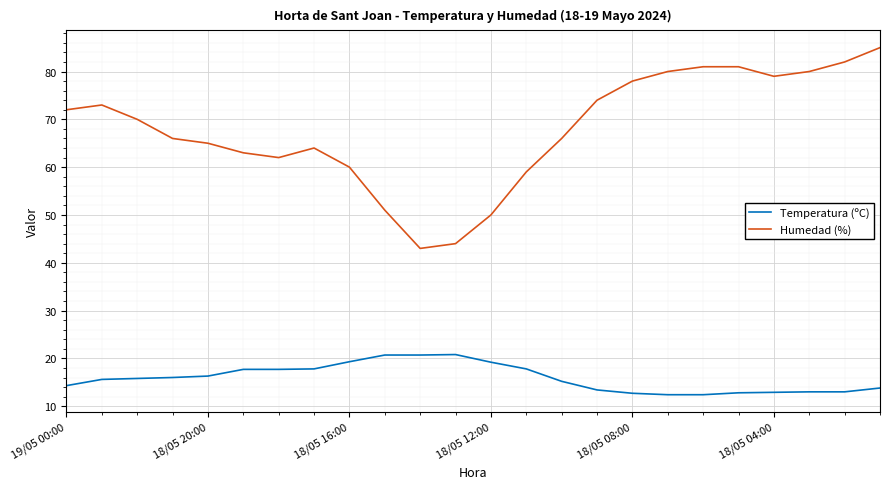

Which series has the largest total across all categories?

Humedad (%)